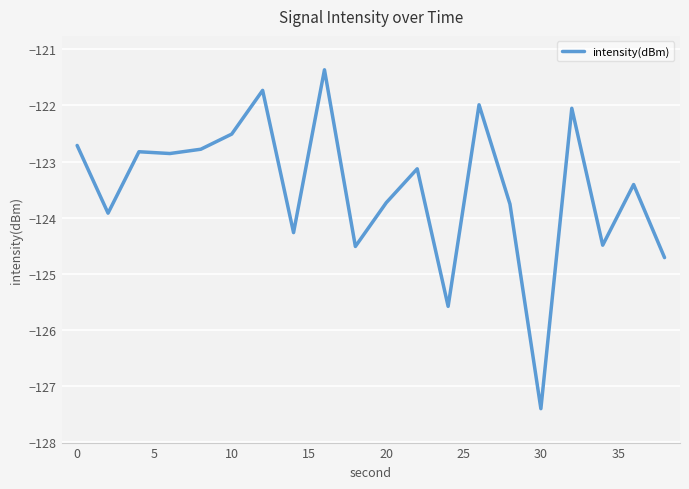

What is the difference between the maximum and second lowest values?

4.2